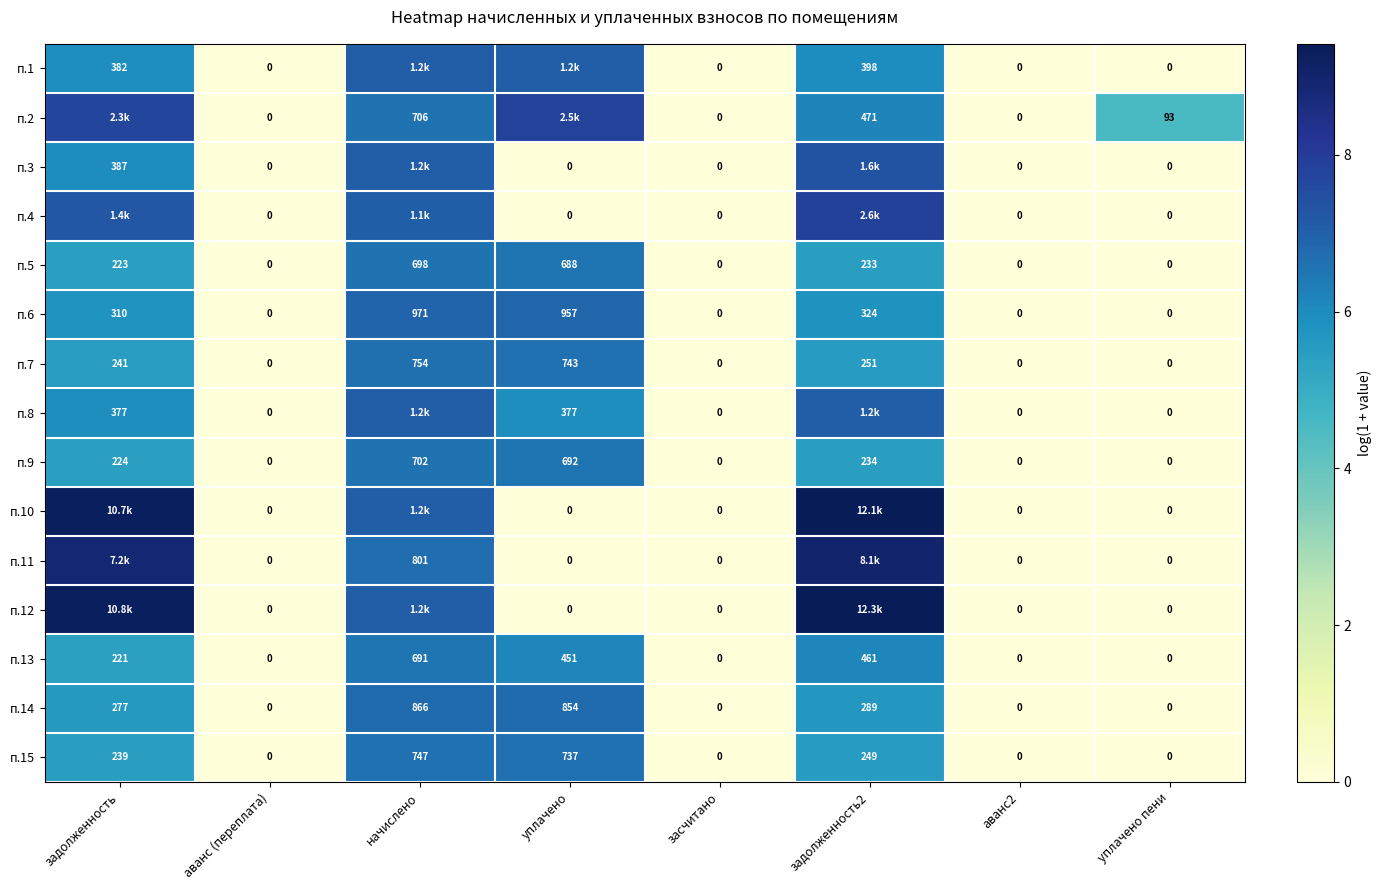

How many data points in п.6 are less than 310?

4